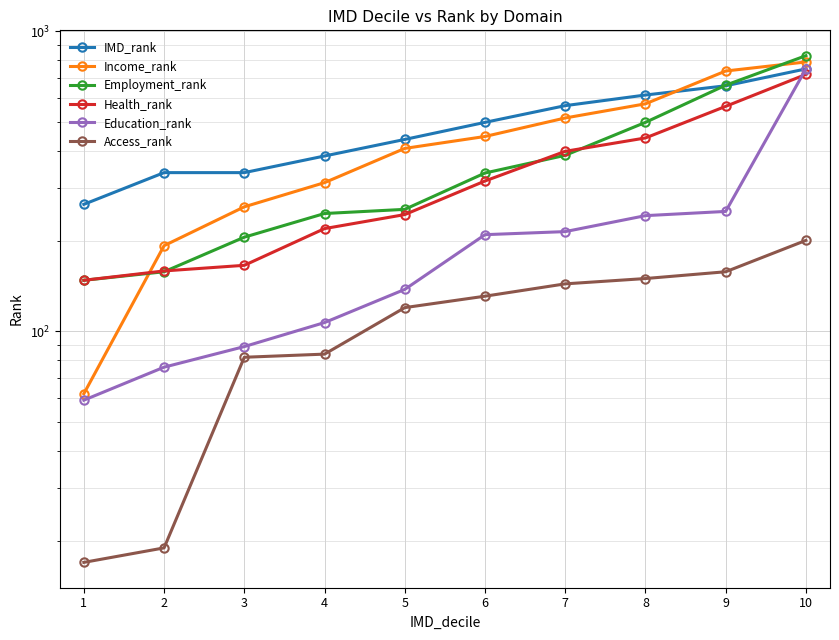

At how many categories does at least one series exceed 101?

10